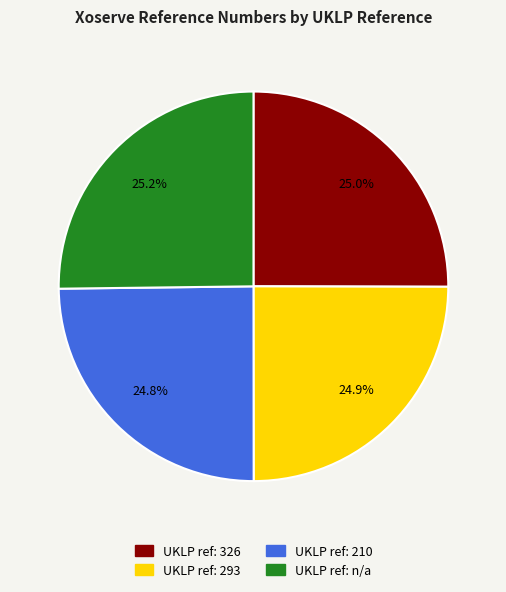

Is there a majority slice in this chart?

No